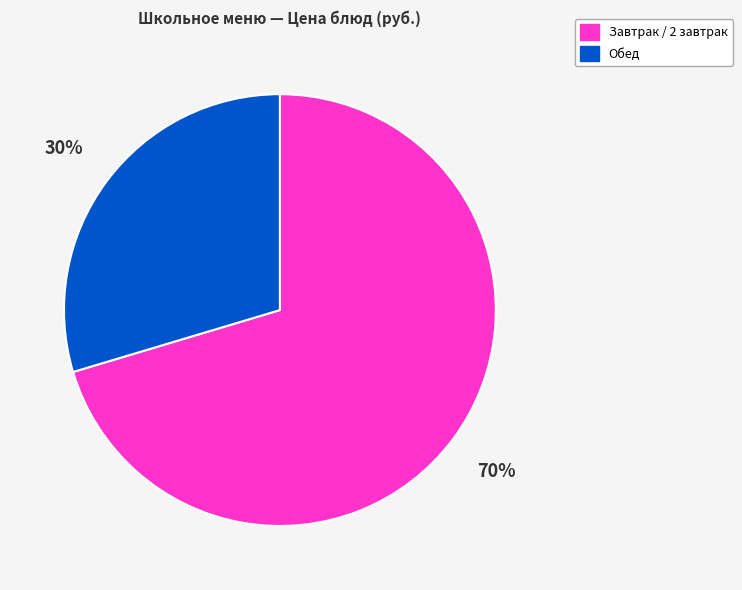

Is there any slice that represents more than half of the pie?

Yes